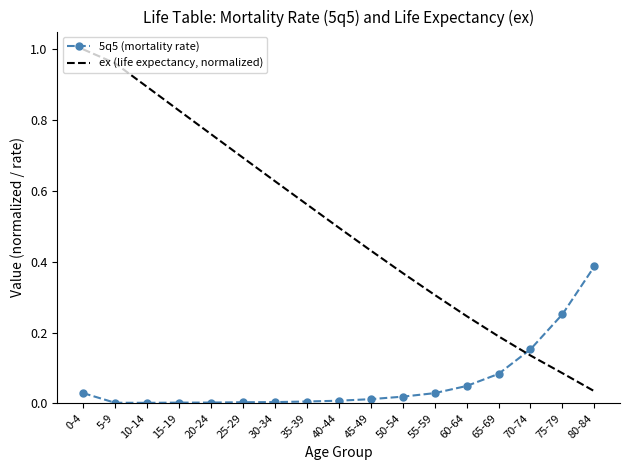

After their last crossing, which series has the higher values: 5q5 (mortality rate) or ex (life expectancy, normalized)?

5q5 (mortality rate)